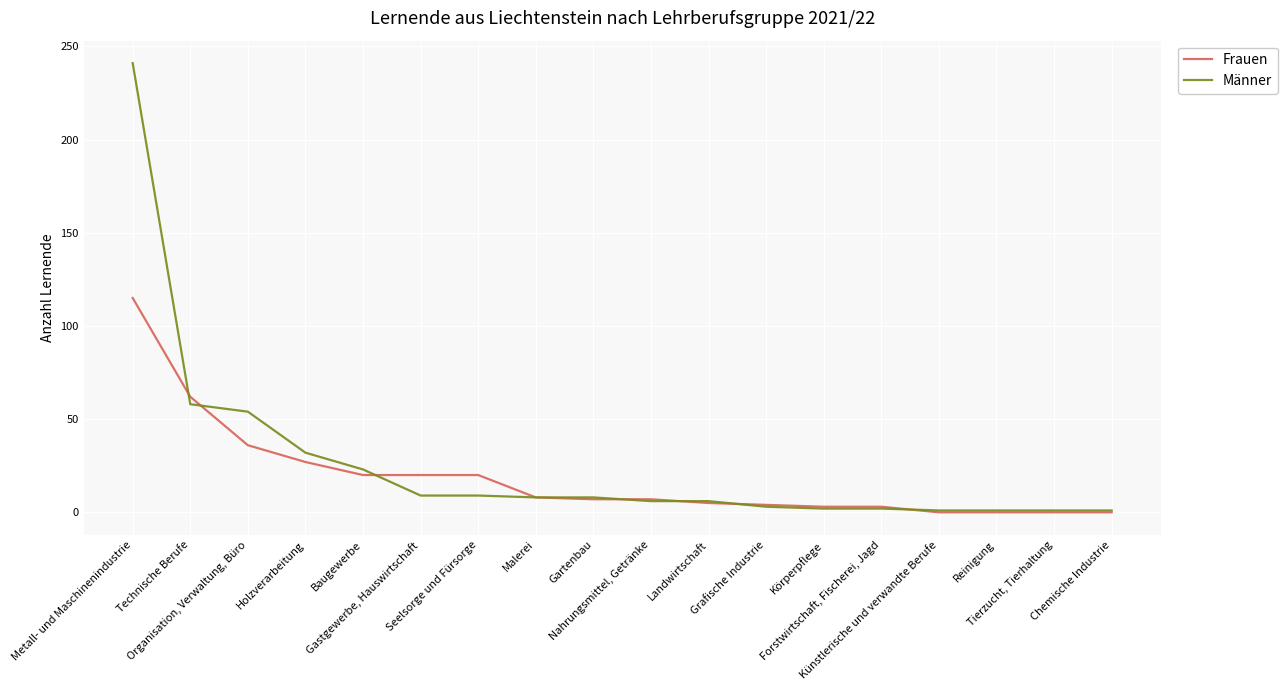

Is the value of Frauen at Chemische Industrie greater than the value of Männer at Technische Berufe?

No